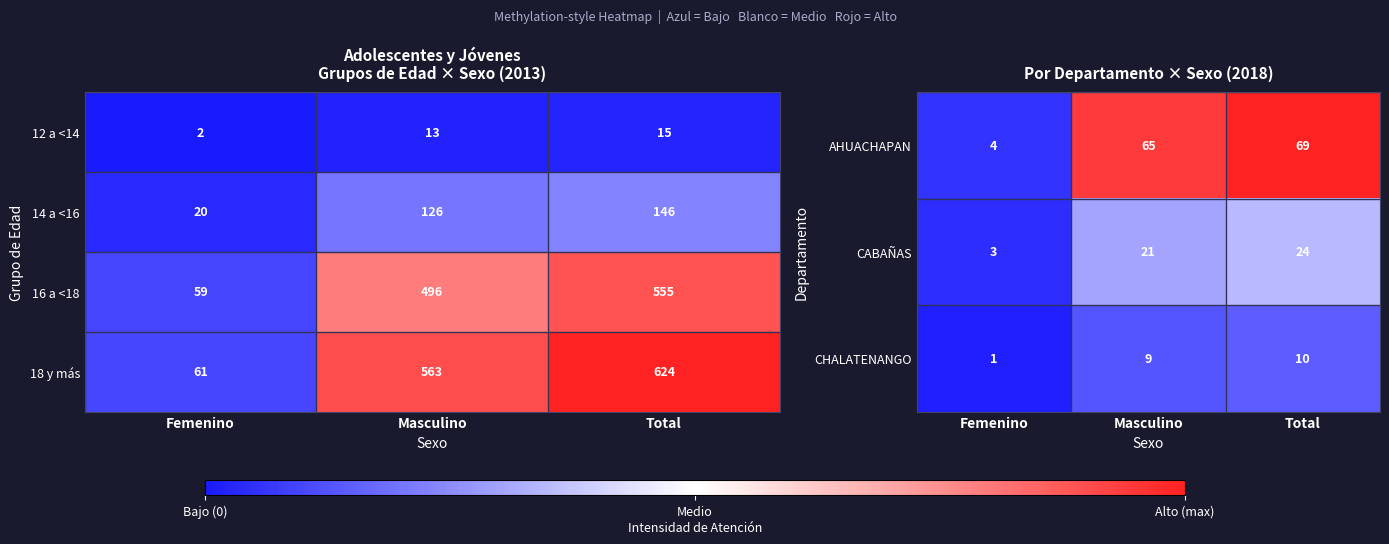

Is the value of 12 a <14 at Total greater than the value of 14 a <16 at Femenino?

No